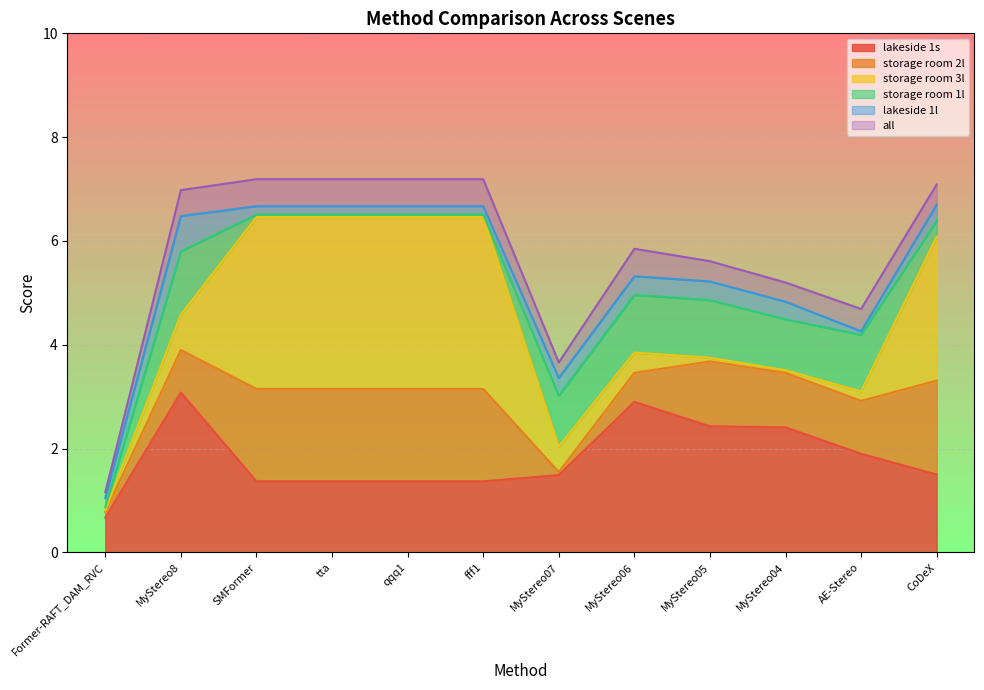

What is the sum of all lakeside 1l values?

3.3